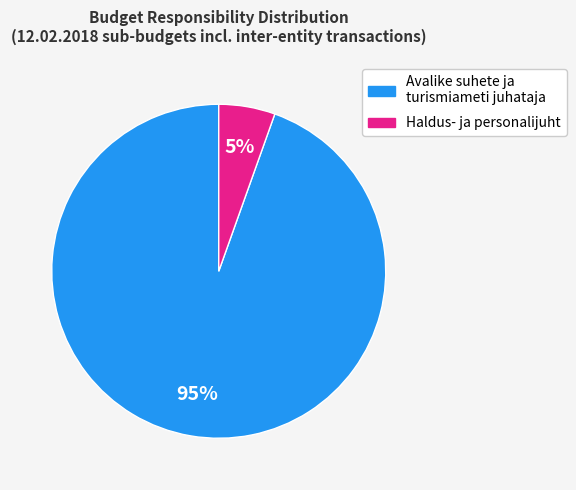

The Avalike suhete ja turismiameti juhataja slice represents 99% of the pie. True or false?

False